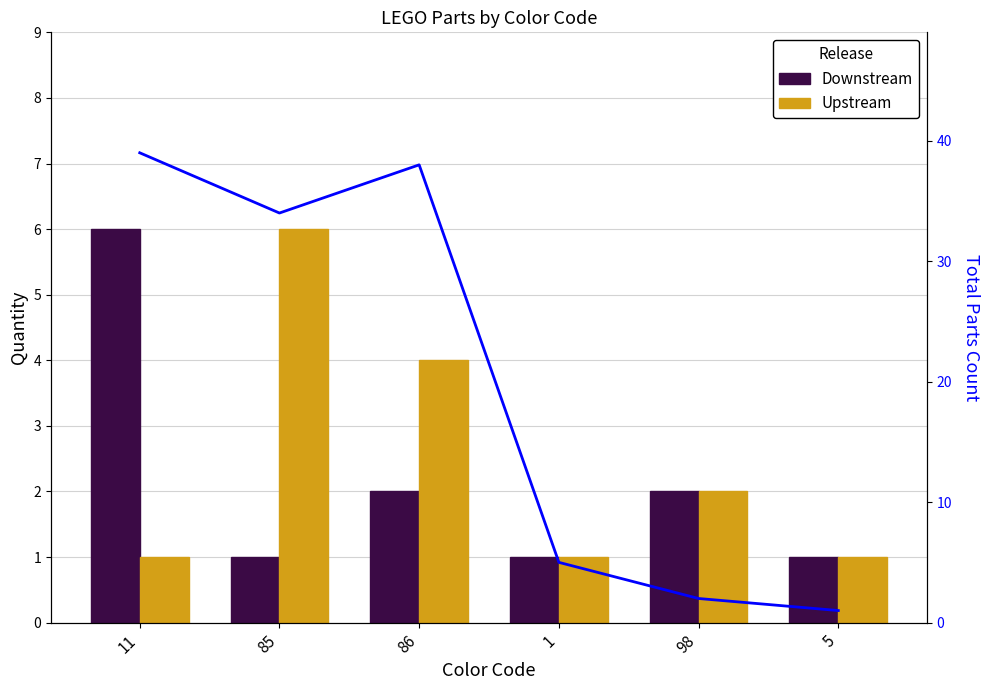

Reading left to right, list all the values displayed in this chart.

Downstream: 11=6	85=1	86=2	1=1	98=2	5=1
Upstream: 11=1	85=6	86=4	1=1	98=2	5=1